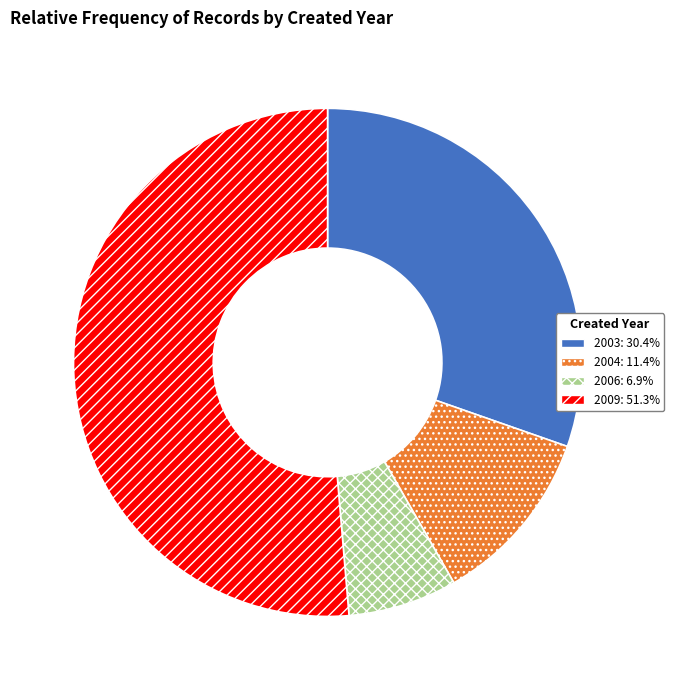

Is there a majority slice in this chart?

Yes